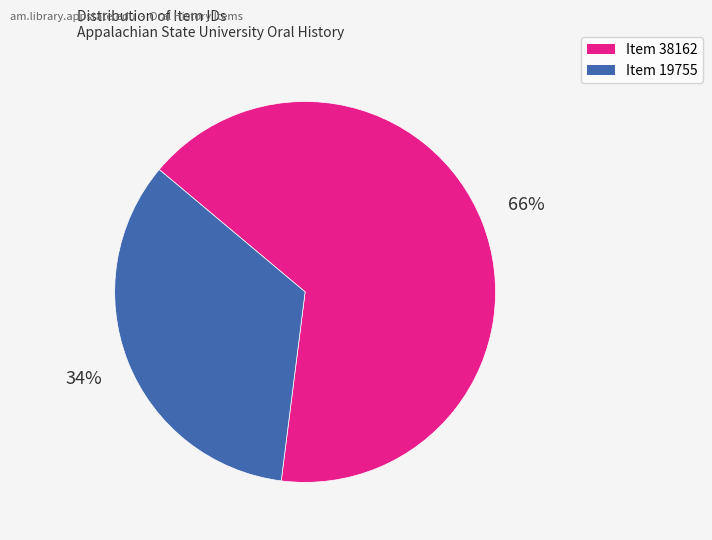

What is the majority slice?

Item 38162